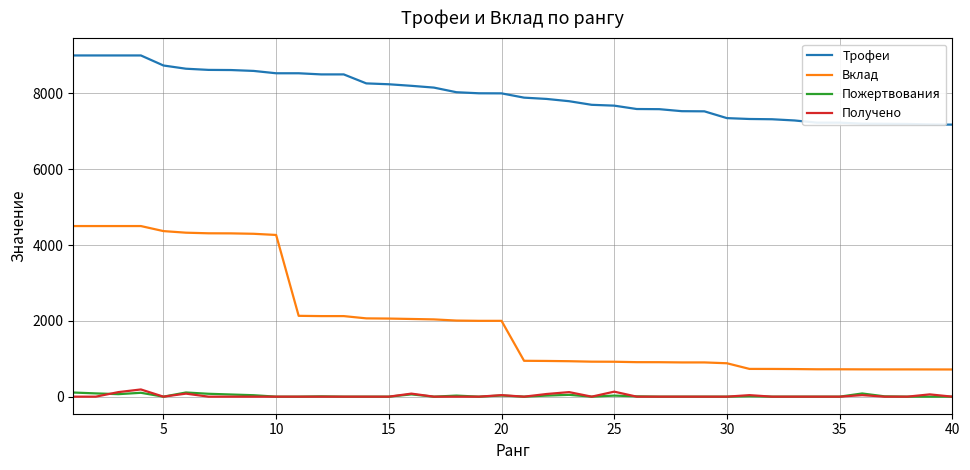

Which series has the largest range (max minus min)?

Вклад